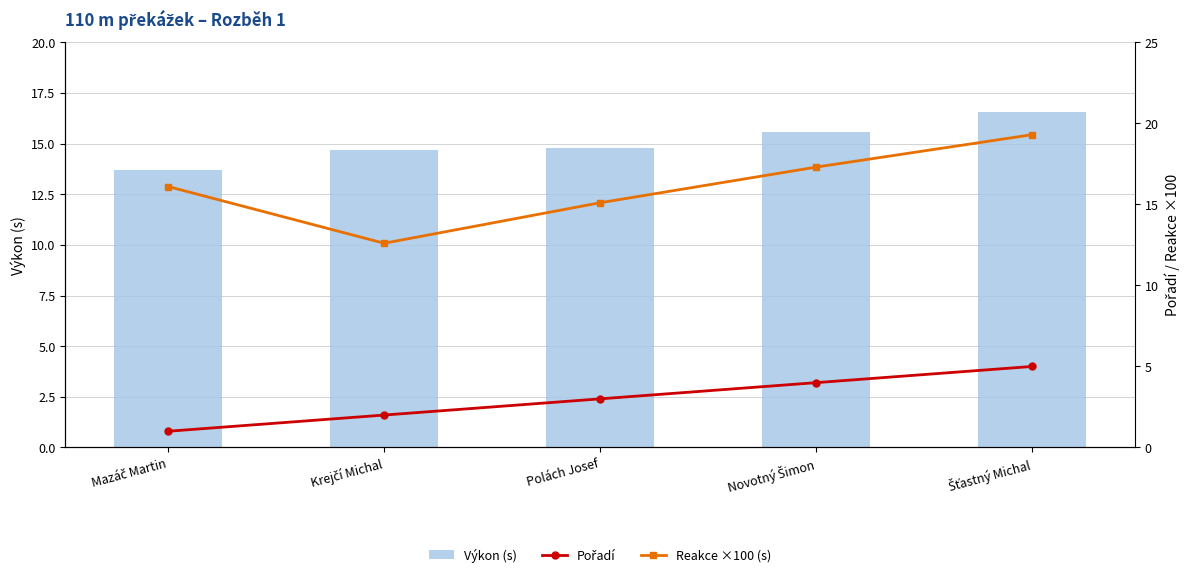

What are all the series names shown in the legend?

Výkon (s), Pořadí, Reakce ×100 (s)